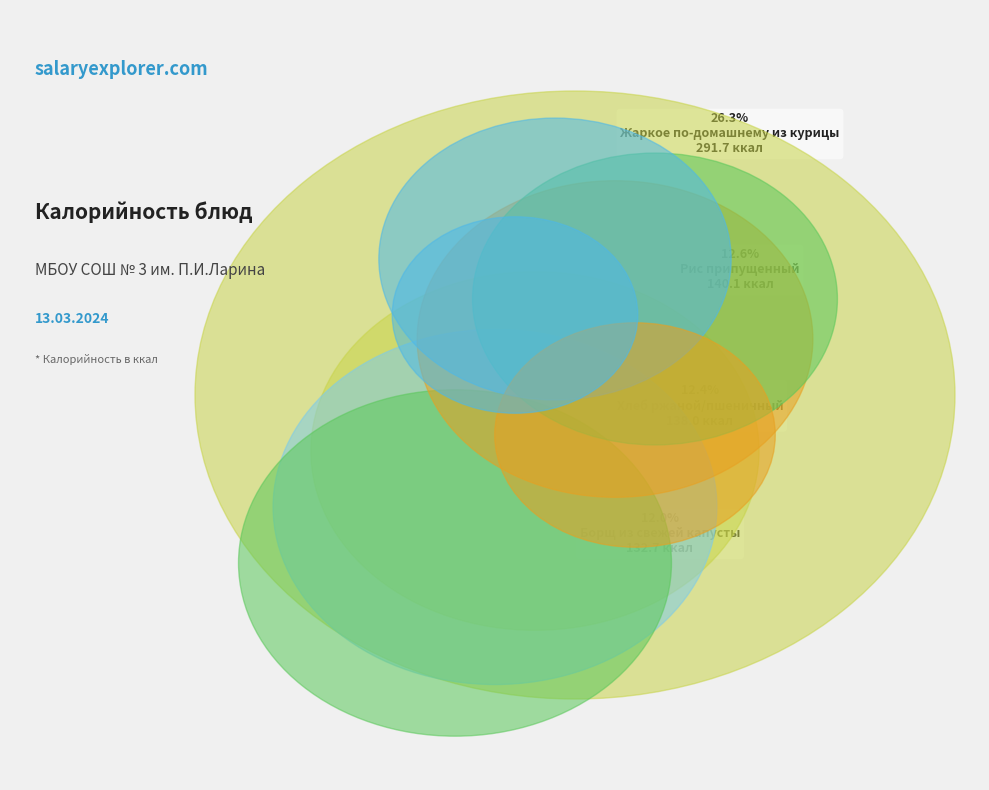

Is there a majority slice in this chart?

No